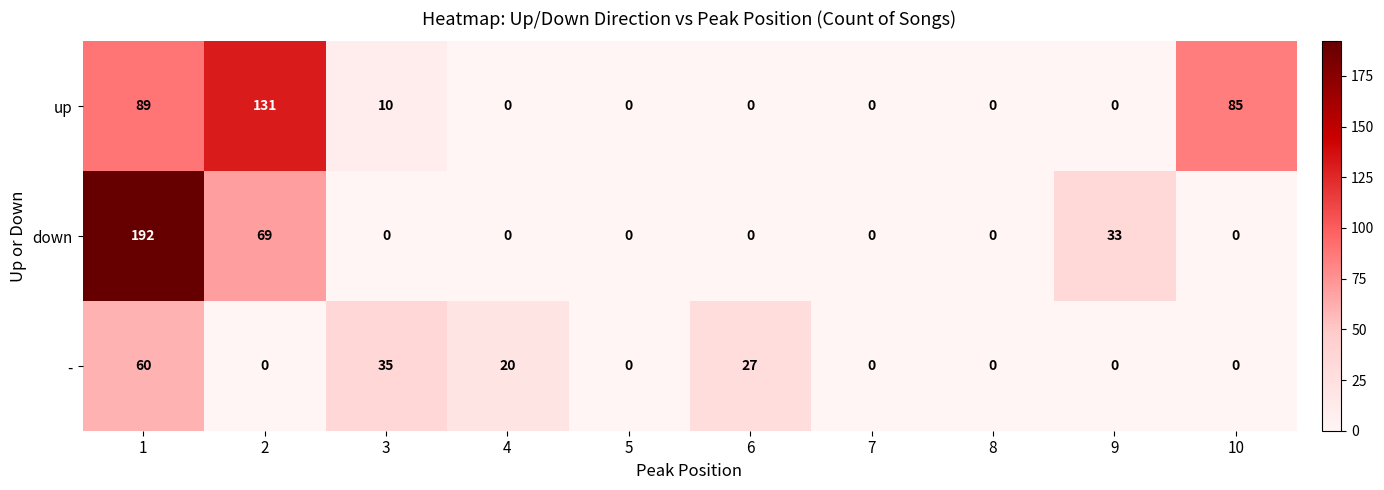

At 1, list the series in order from largest to smallest.

down, up, -